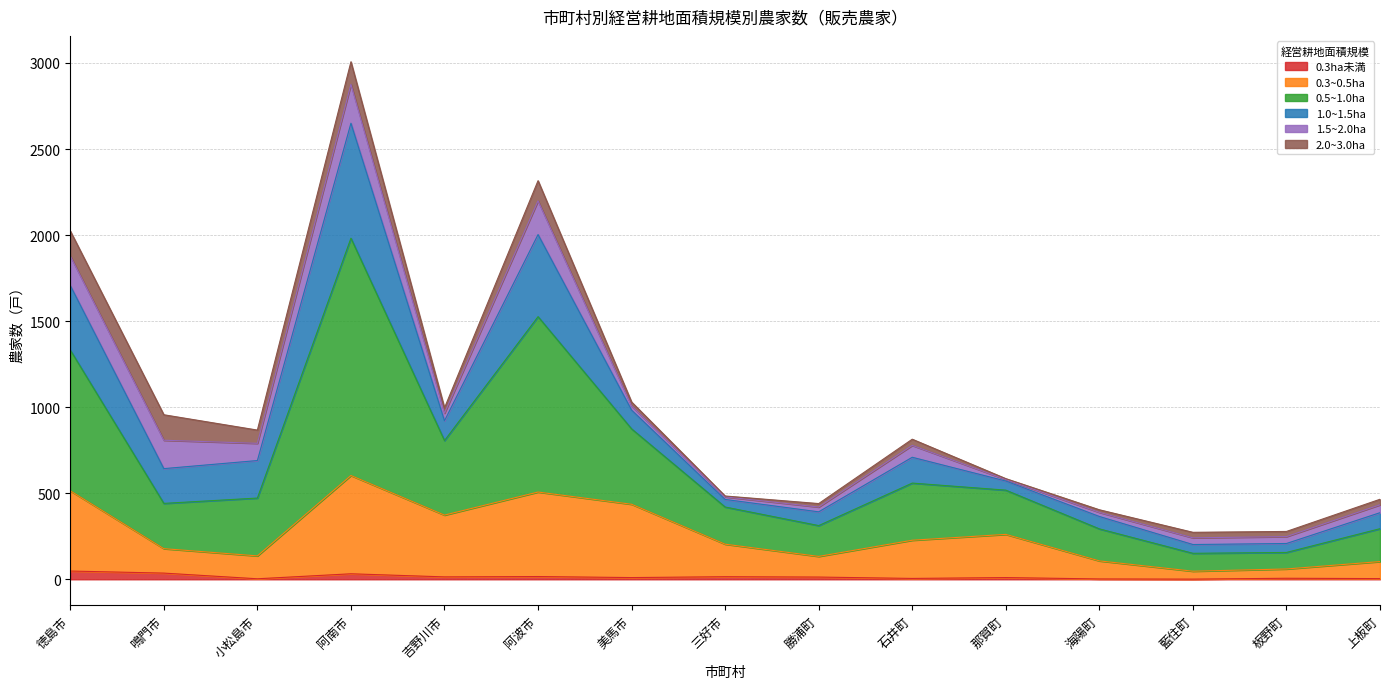

True or false: 0.5~1.0ha has a value of 595 at 上板町.

False